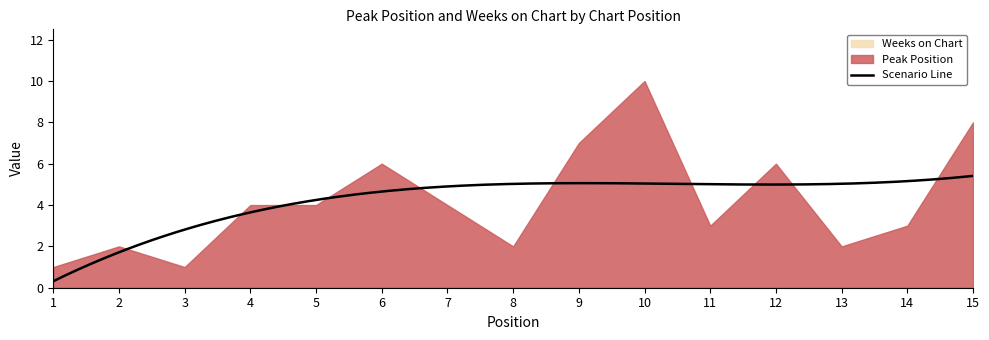

What is the difference between the maximum and minimum values in the Peak Position series?

9